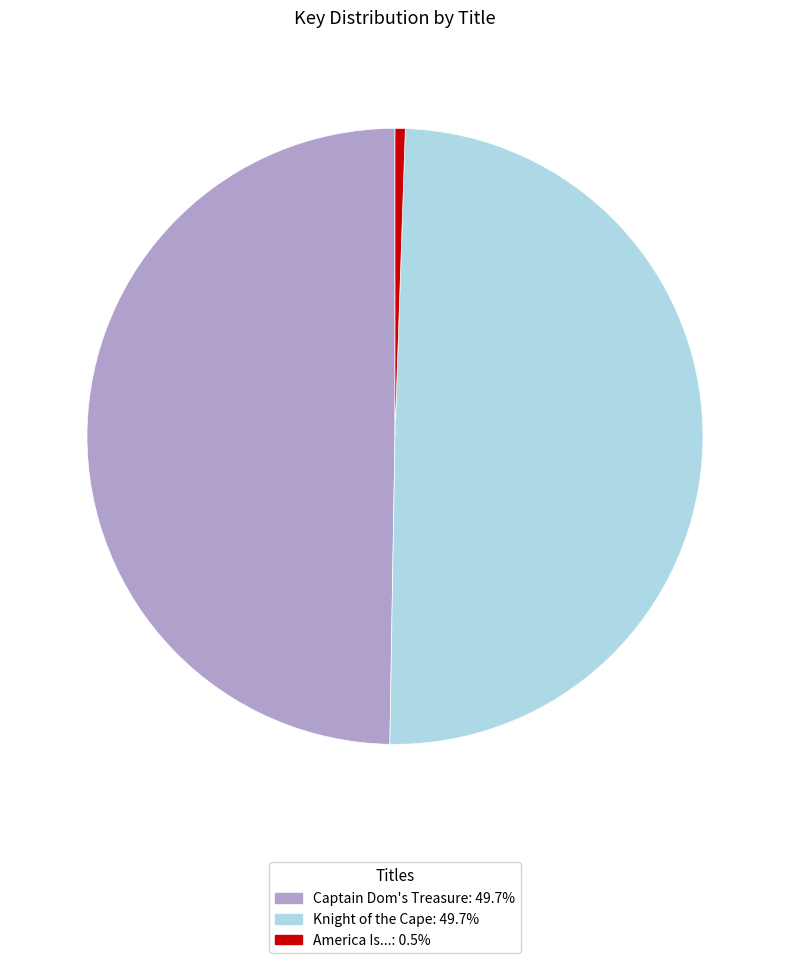

Is the sum of Knight of the Cape and America Is... greater than half?

Yes